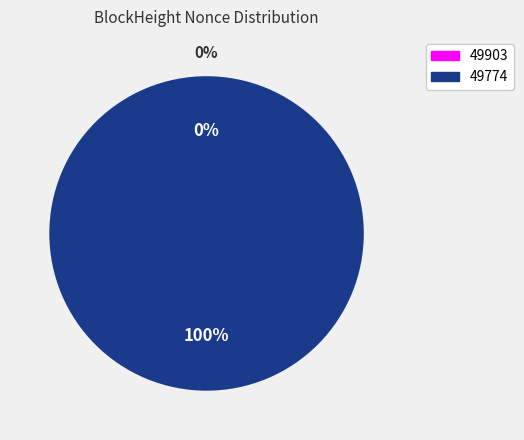

Which slice is the smallest?

49903